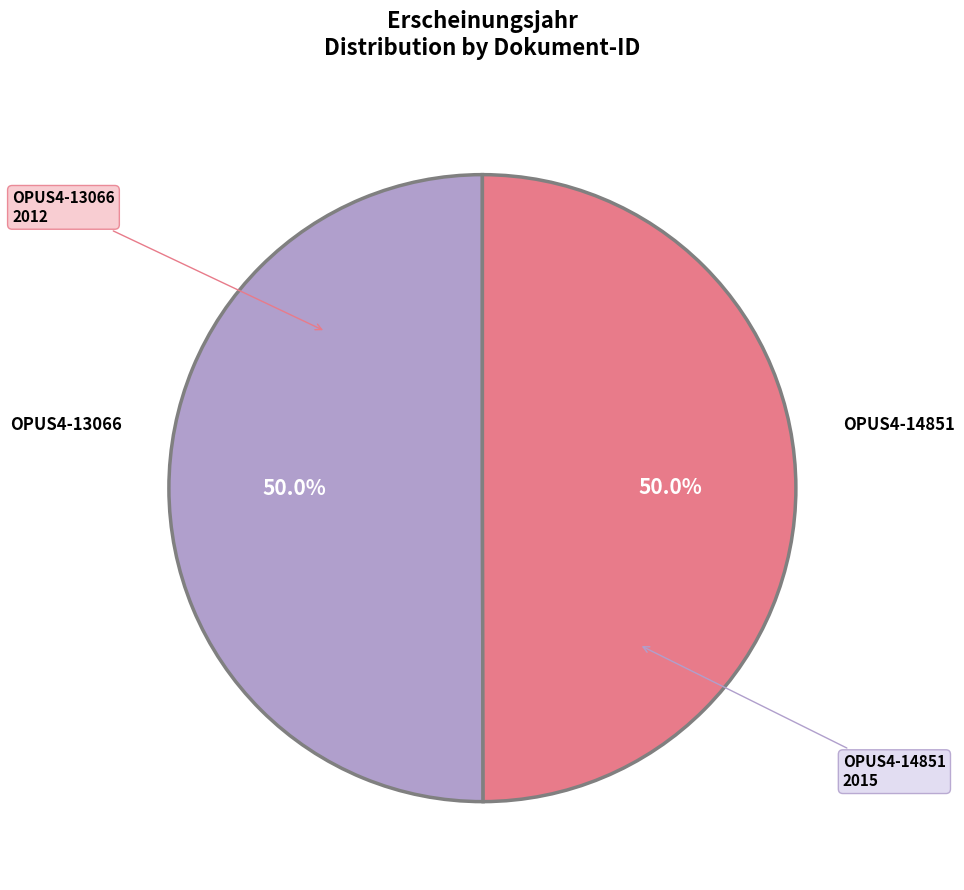

Count the number of slices in the pie.

2